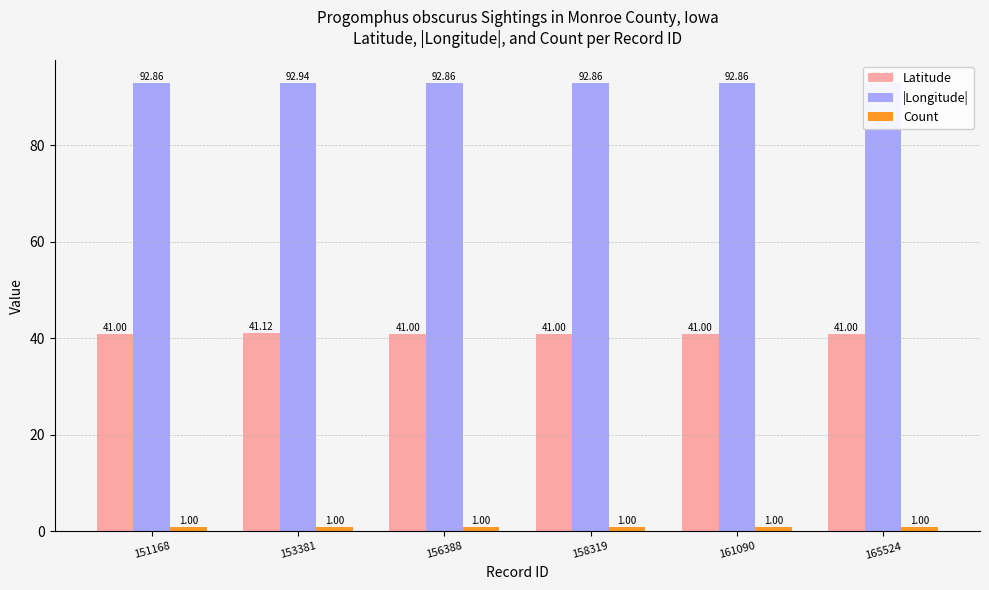

What is the maximum value shown in the chart?

92.9